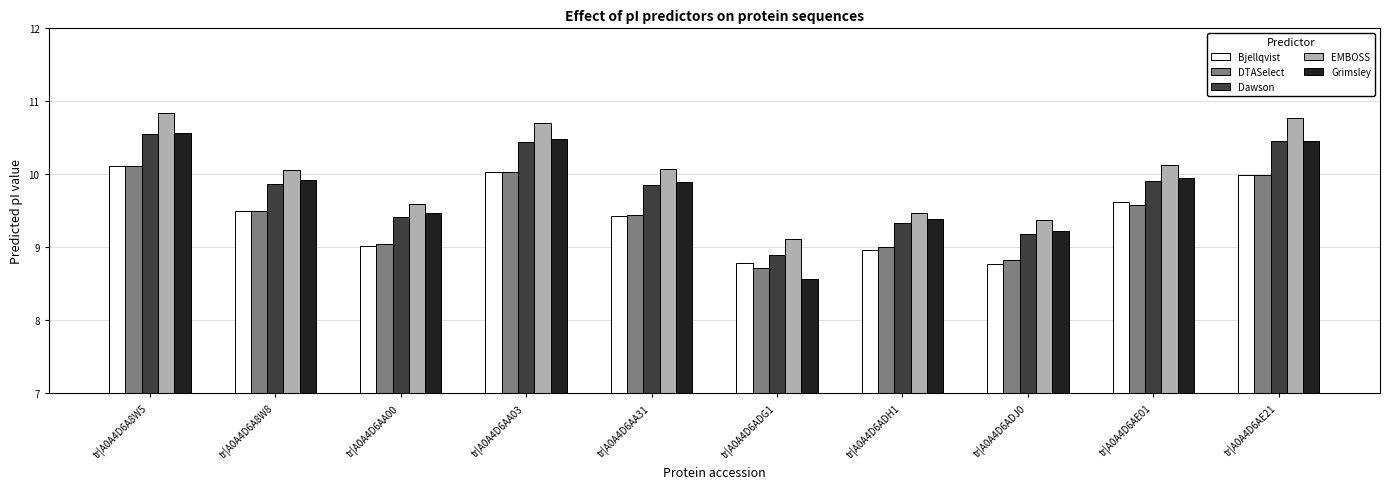

What is the label of the 9th bar from the right?

tr|A0A4D6A8W8